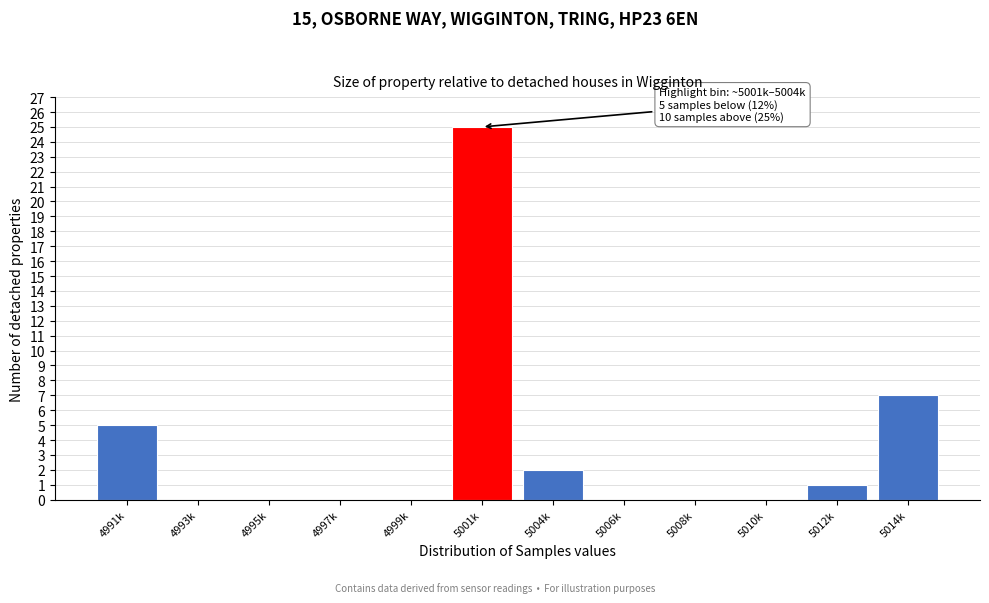

Reading left to right, extract all data points from this chart.

4991k=5	4993k=0	4995k=0	4997k=0	4999k=0	5001k=25	5004k=2	5006k=0	5008k=0	5010k=0	5012k=1	5014k=7